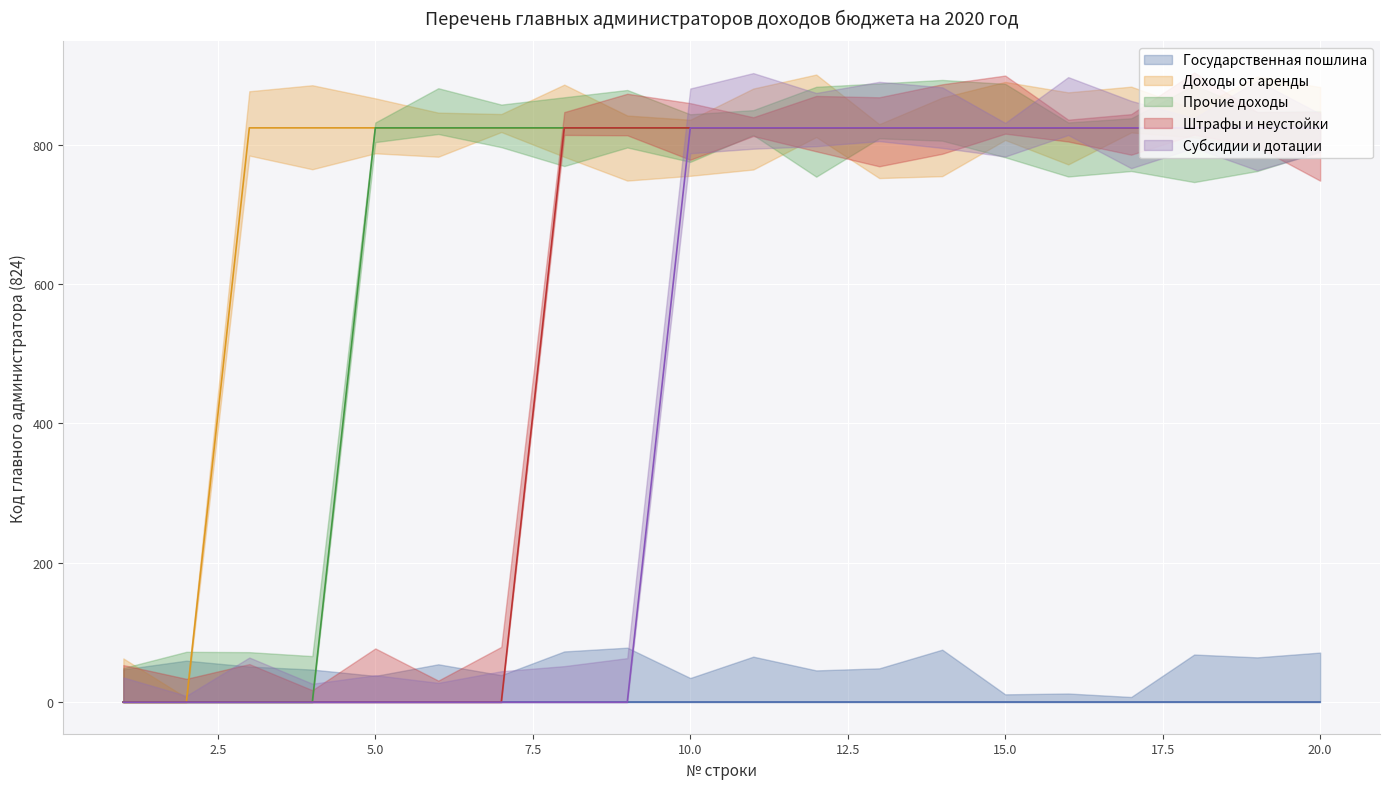

At which label is Субсидии и дотации closest to 412?

1